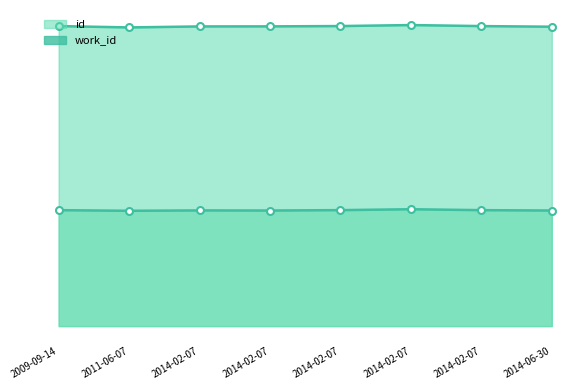

True or false: id has more than 1 points higher than both neighbors.

False